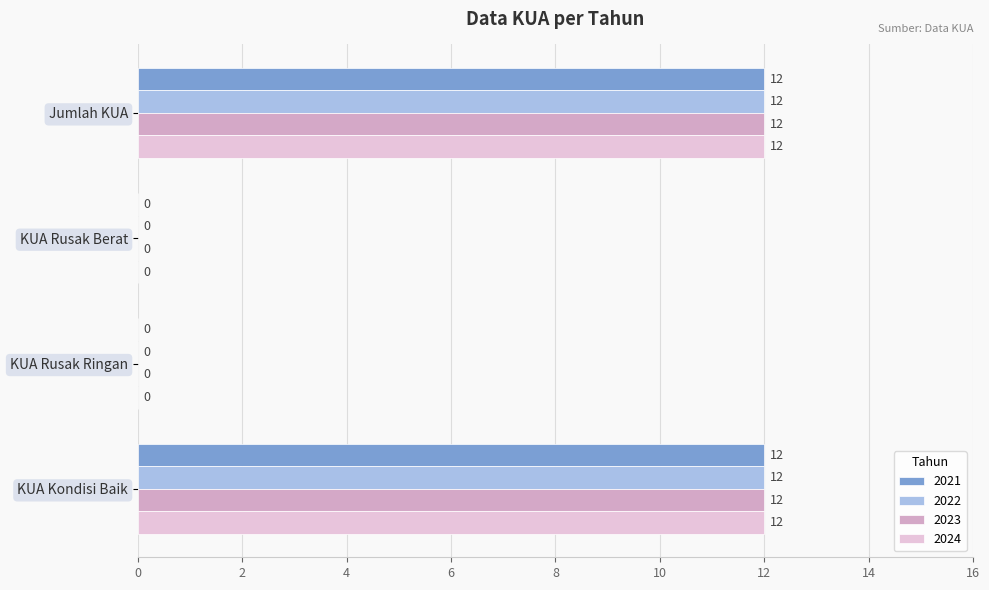

Read the 2023 value at Jumlah KUA, to the nearest 5.

10